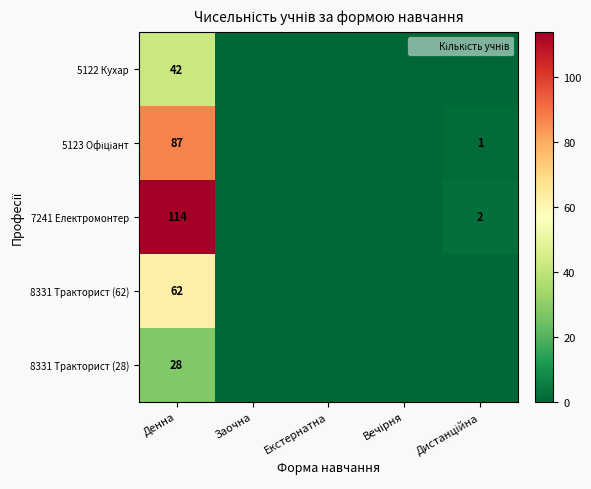

The value of 7241 Електромонтер at Денна is 183. True or false?

False